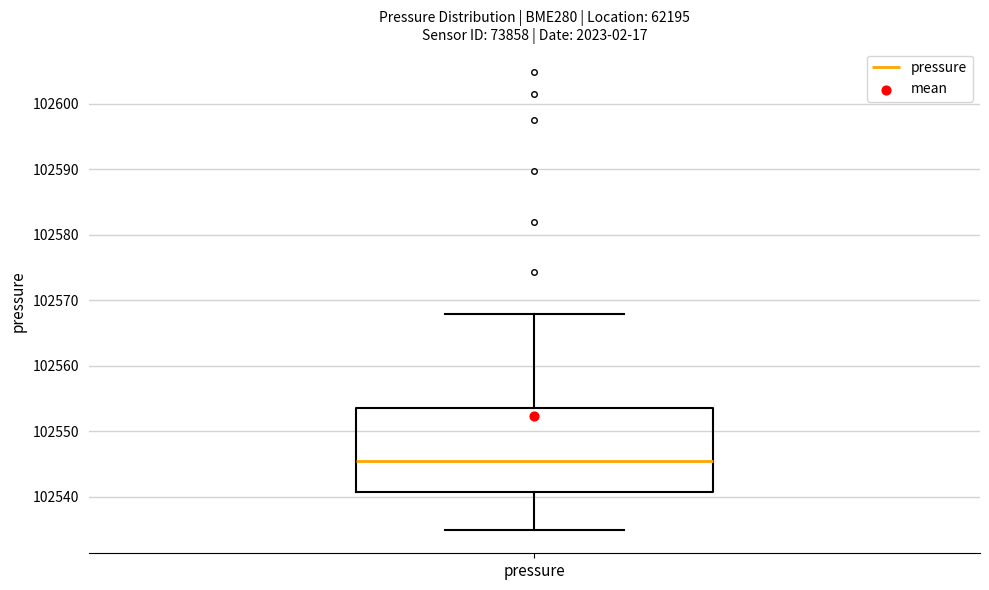

Transcribe this box plot: give where the median line is, the range the box spans, and where the two whiskers end, as read against the y-axis. The values are not printed on the chart, so give them approximately, as read against the axis.

median 102545, box 102541 to 102554, whiskers 102535 to 102568